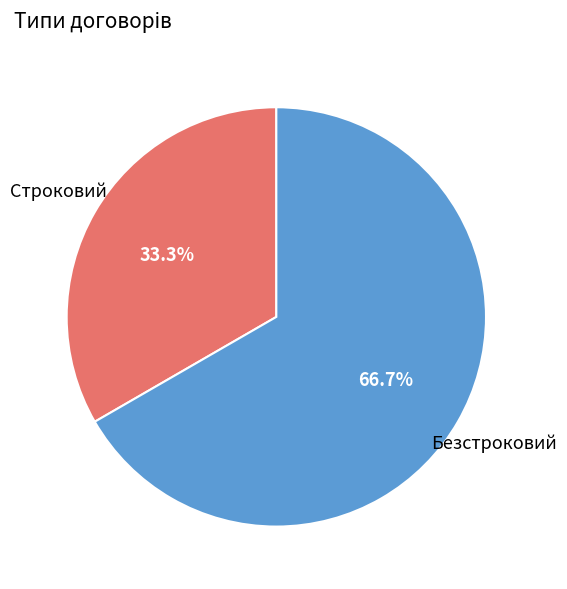

Rank the categories by value from lowest to highest.

Строковий, Безстроковий